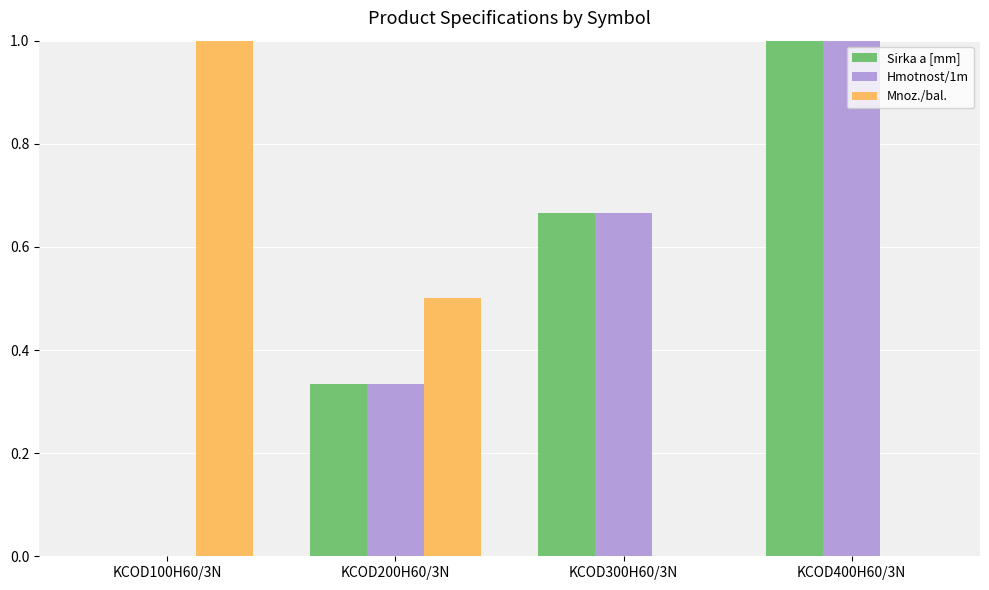

Which series changed the most between KCOD100H60/3N and KCOD200H60/3N?

Mnoz./bal.